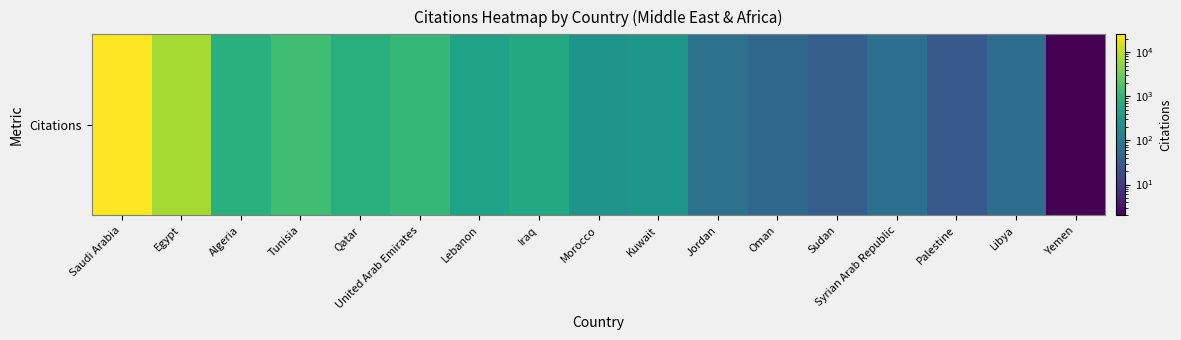

Reading left to right, list all the values displayed in this chart.

Saudi Arabia=25440	Egypt=7085	Algeria=793	Tunisia=1427	Qatar=776	United Arab Emirates=1090	Lebanon=477	Iraq=623	Morocco=266	Kuwait=300	Jordan=71	Oman=47	Sudan=35	Syrian Arab Republic=64	Palestine=28	Libya=59	Yemen=2